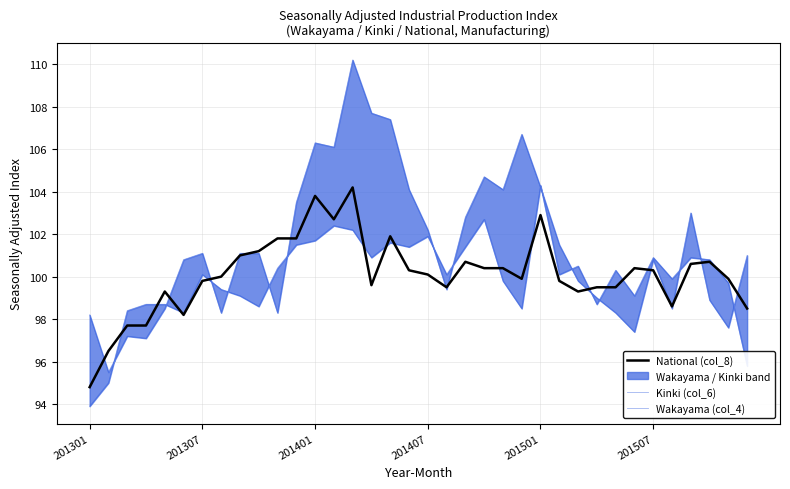

Reading left to right, transcribe all the data shown in this chart.

National (col_8): 94.8	96.5	97.7	97.7	99.3	98.2	99.8	100.0	101.0	101.2	101.8	101.8	103.8	102.7	104.2	99.6	101.9	100.3	100.1	99.5	100.7	100.4	100.4	99.9	102.9	99.8	99.3	99.5	99.5	100.4	100.3	98.6	100.6	100.7	99.9	98.5
Kinki (col_6): 93.9	95.0	98.4	98.7	98.7	98.3	100.1	99.4	99.1	98.6	100.4	101.5	101.7	102.4	102.2	100.9	101.6	101.4	101.9	100.1	101.4	102.7	99.8	98.5	104.3	100.1	100.5	98.7	100.3	99.1	100.9	99.9	100.9	100.8	99.7	95.8
Wakayama (col_4): 98.2	95.5	97.2	97.1	98.5	100.8	101.1	98.3	101.1	101.1	98.3	103.5	106.3	106.1	110.2	107.7	107.4	104.1	102.2	99.4	102.8	104.7	104.1	106.7	104.2	101.5	99.8	99.0	98.3	97.4	100.8	98.5	103.0	98.9	97.6	101.0